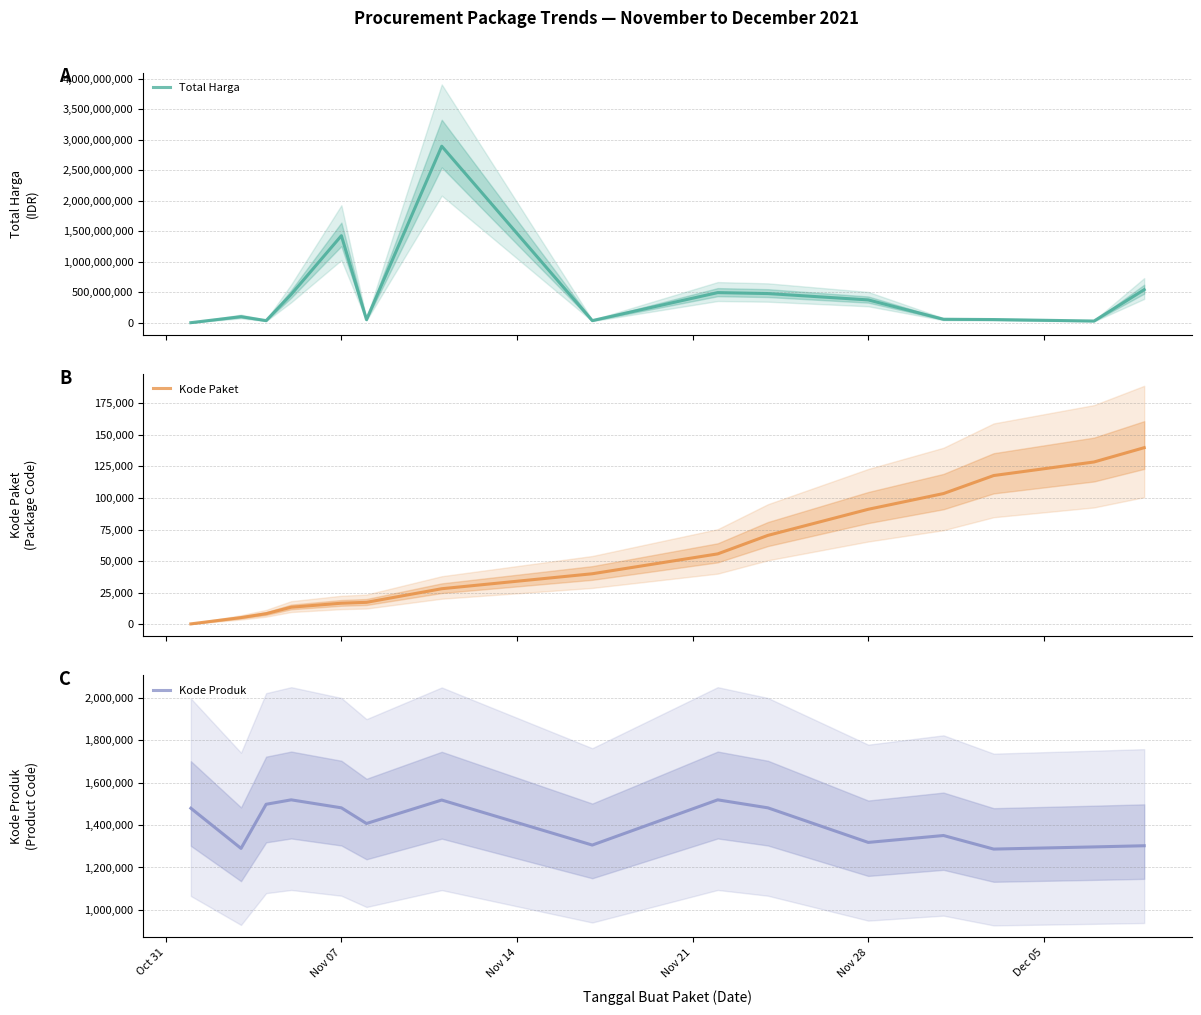

In Kode Produk, how many points are higher than both neighbors (excluding endpoints)?

4